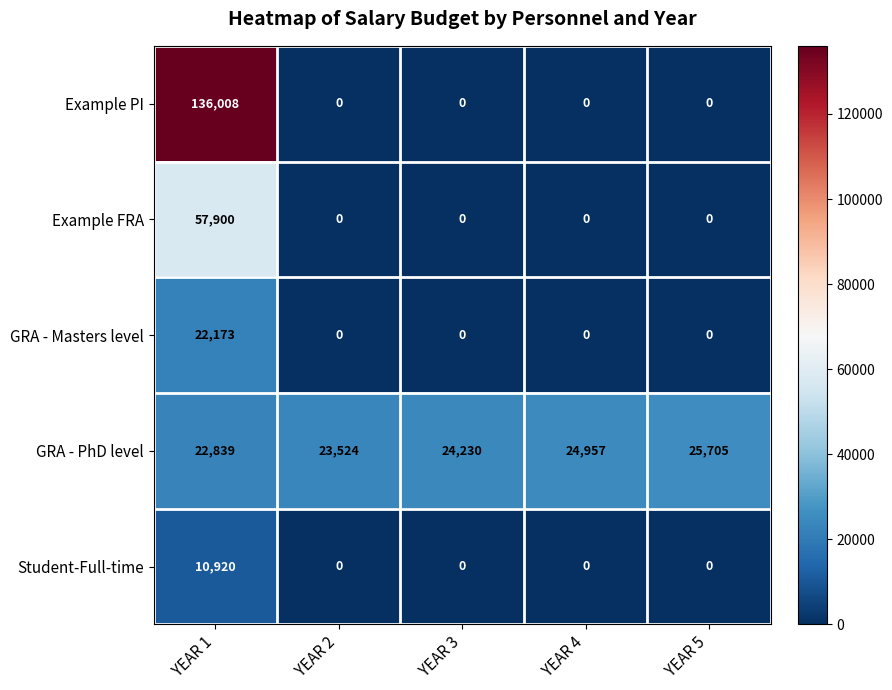

Reading left to right, transcribe all the data shown in this chart.

Example PI: 136008	0	0	0	0
Example FRA: 57900	0	0	0	0
GRA - Masters level: 22173	0	0	0	0
GRA - PhD level: 22839	23524	24230	24957	25705
Student-Full-time: 10920	0	0	0	0